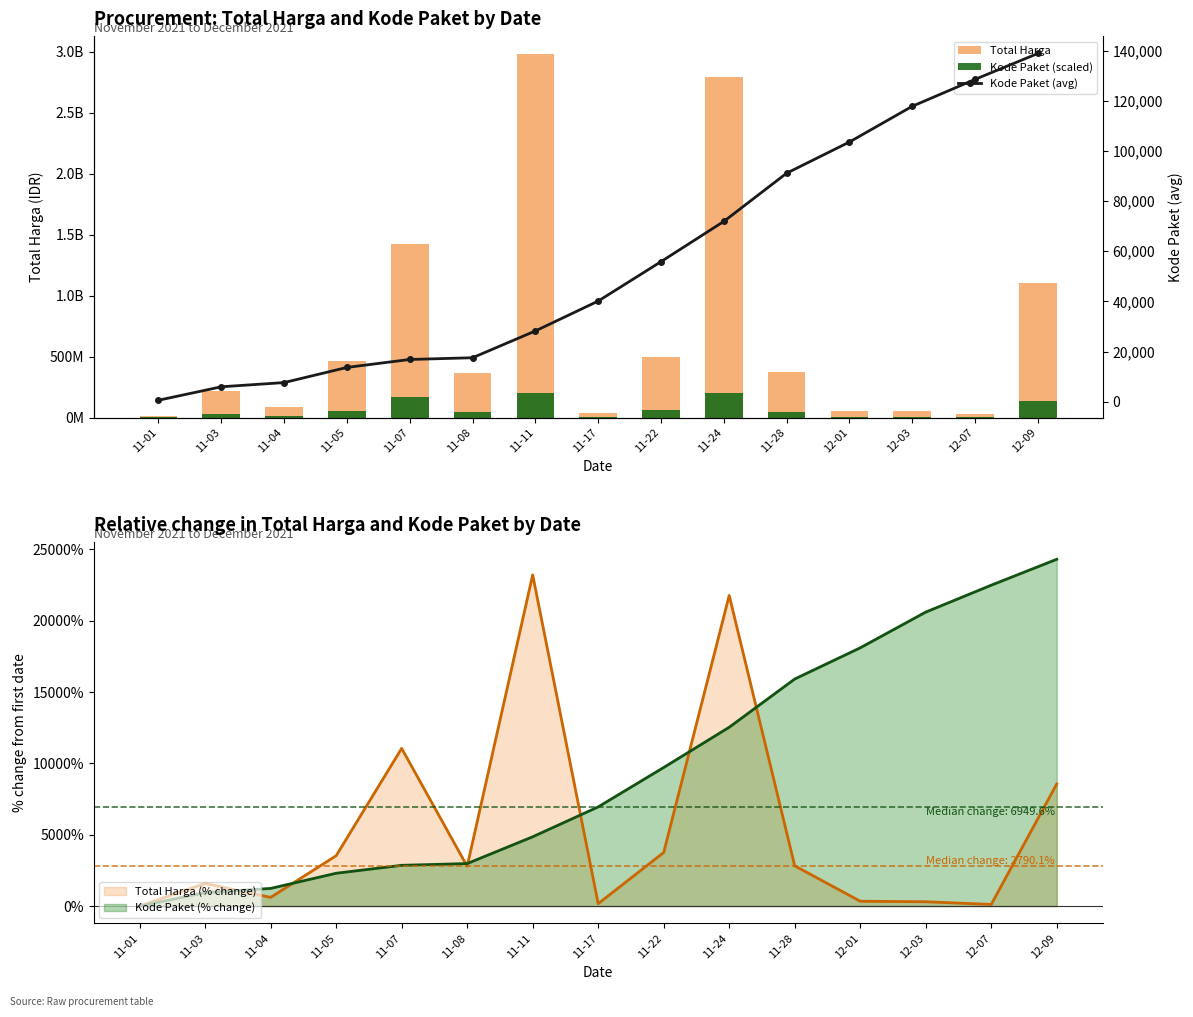

What is the smallest value displayed?

569.0